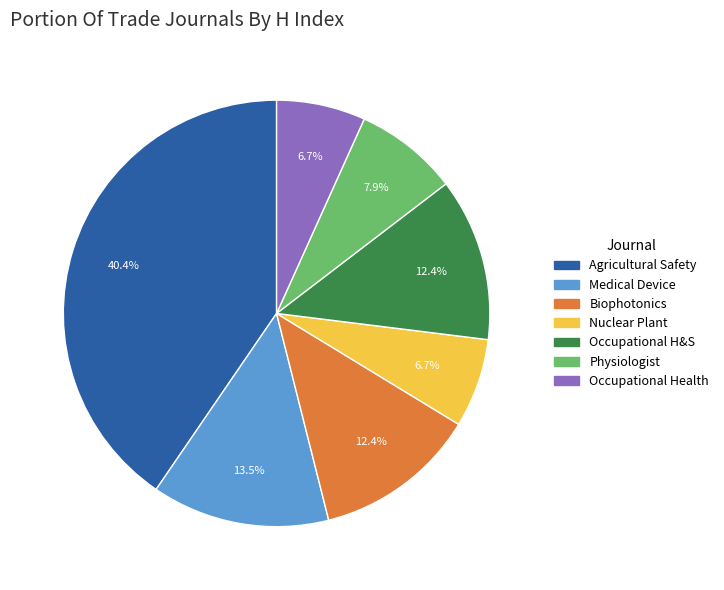

Is there a majority slice in this chart?

No